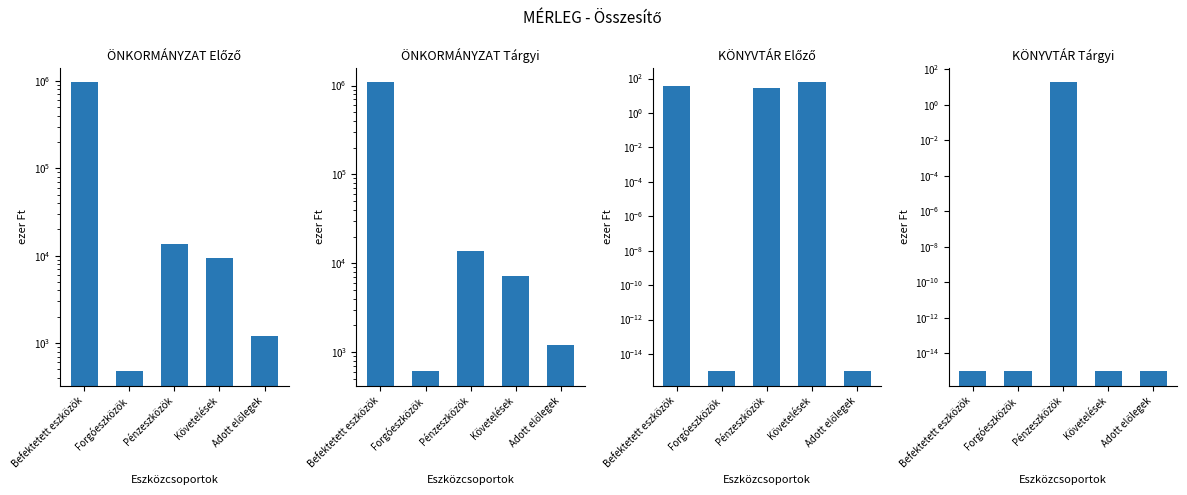

At which label does ÖNKORMÁNYZAT Előző first exceed 9392?

Befektetett eszközök